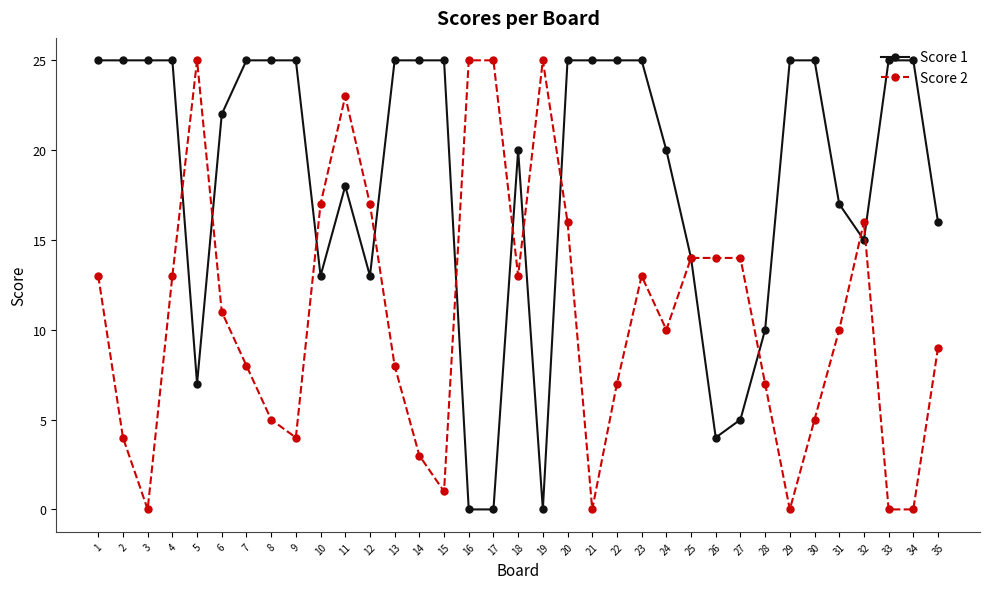

What are all the series names shown in the legend?

Score 1, Score 2